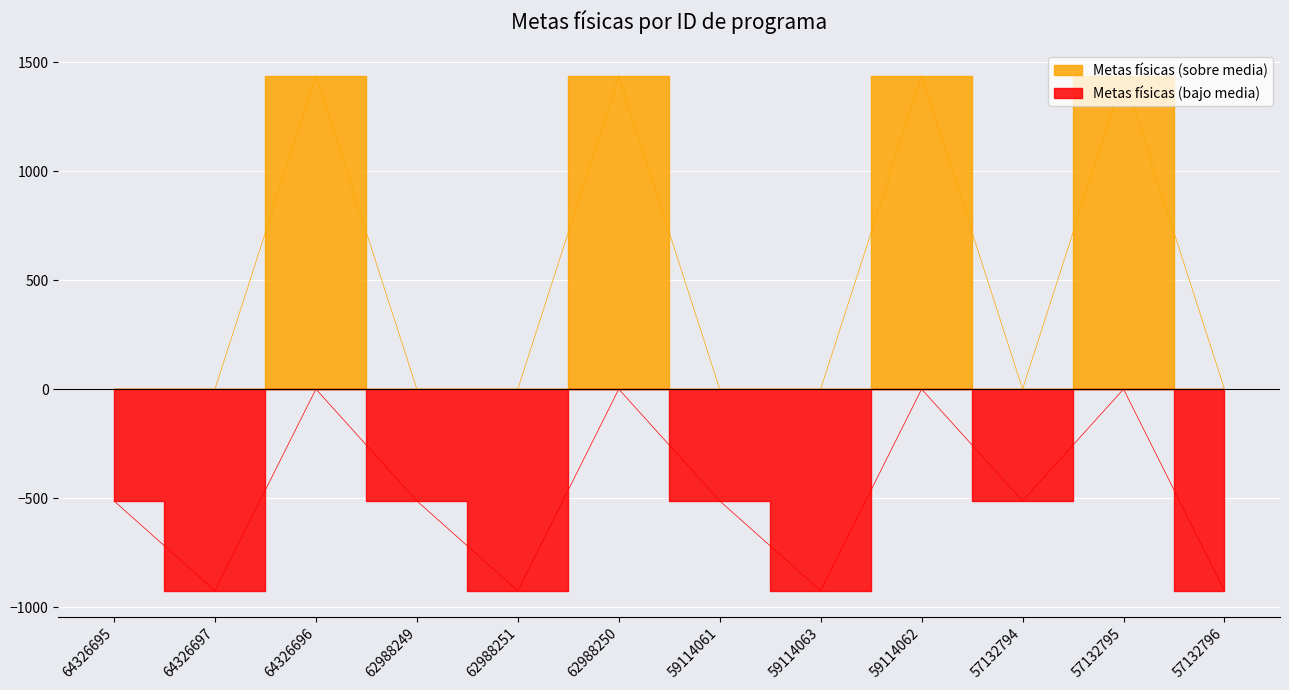

Is it true that the value at 64326697 is 0.0?

True